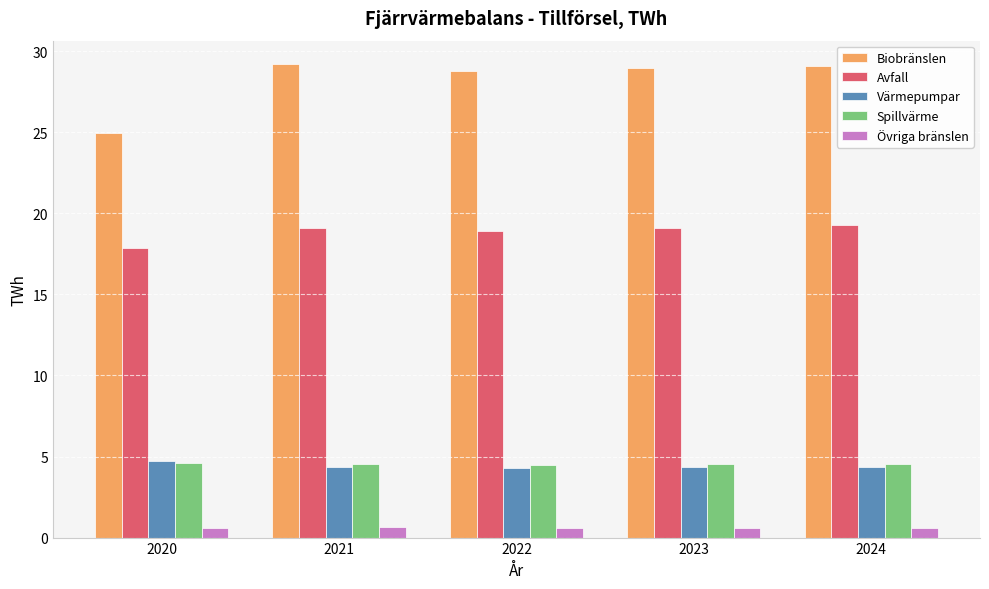

Which series has the largest range (max minus min)?

Biobränslen